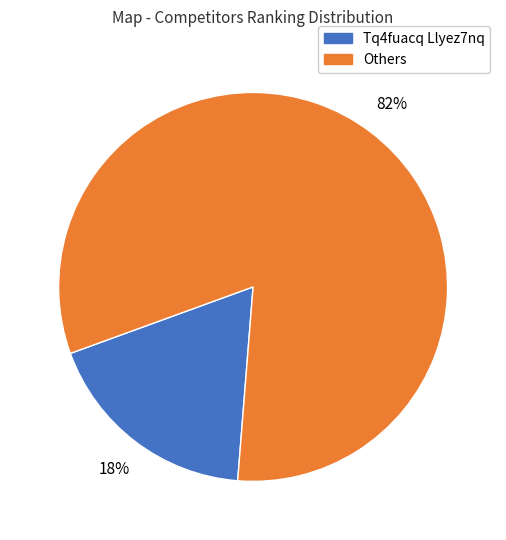

Does any single category account for the majority?

Yes